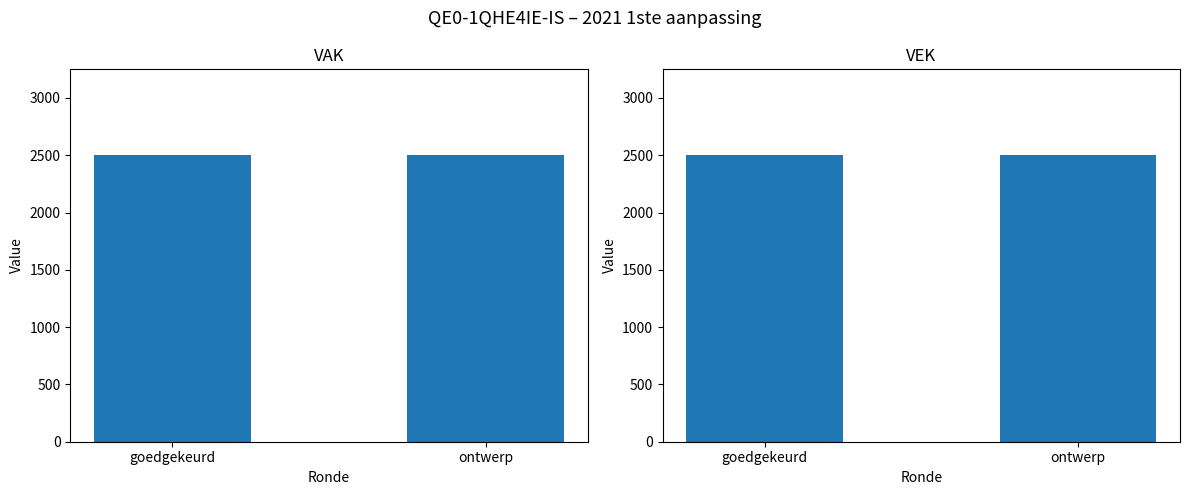

What is the label of the 1st bar from the left?

2021 1ste aanpassing - goedgekeurd